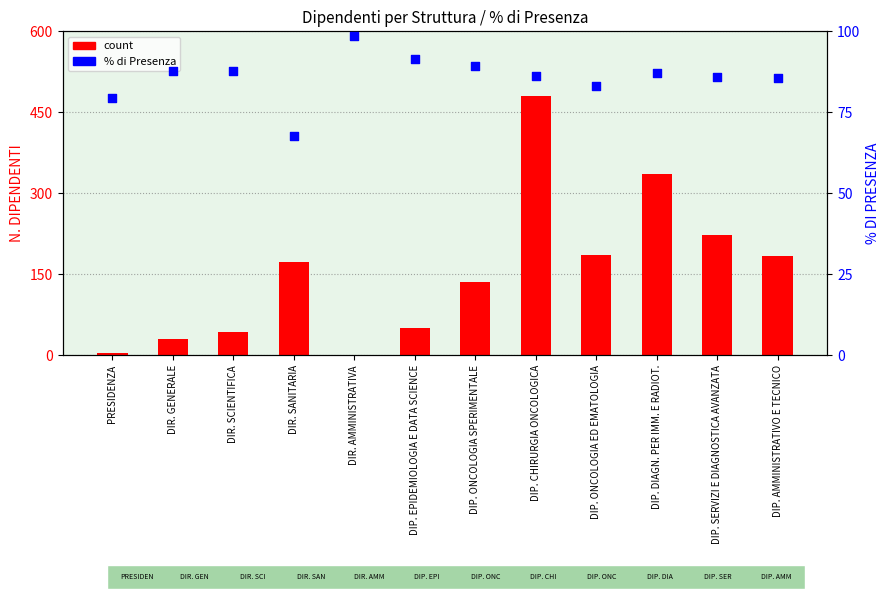

What are all the series names shown in the legend?

count, % di Presenza